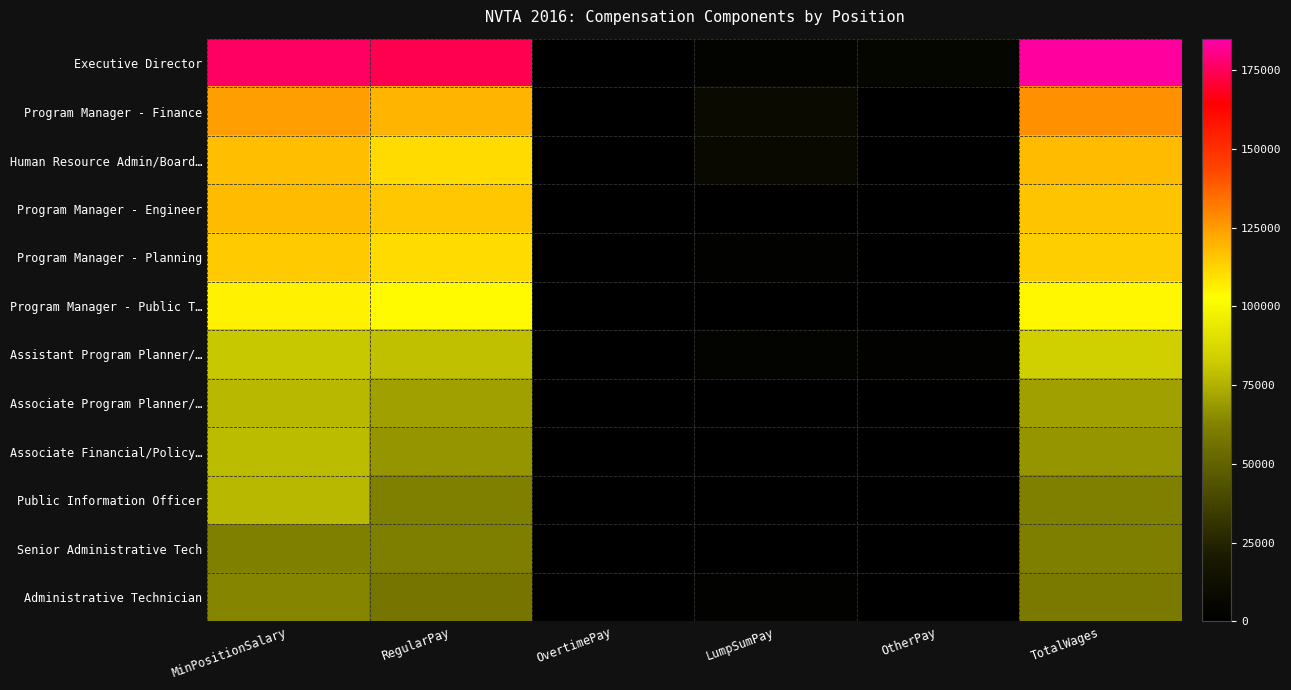

Between RegularPay and OvertimePay, which series saw the biggest shift?

Executive Director